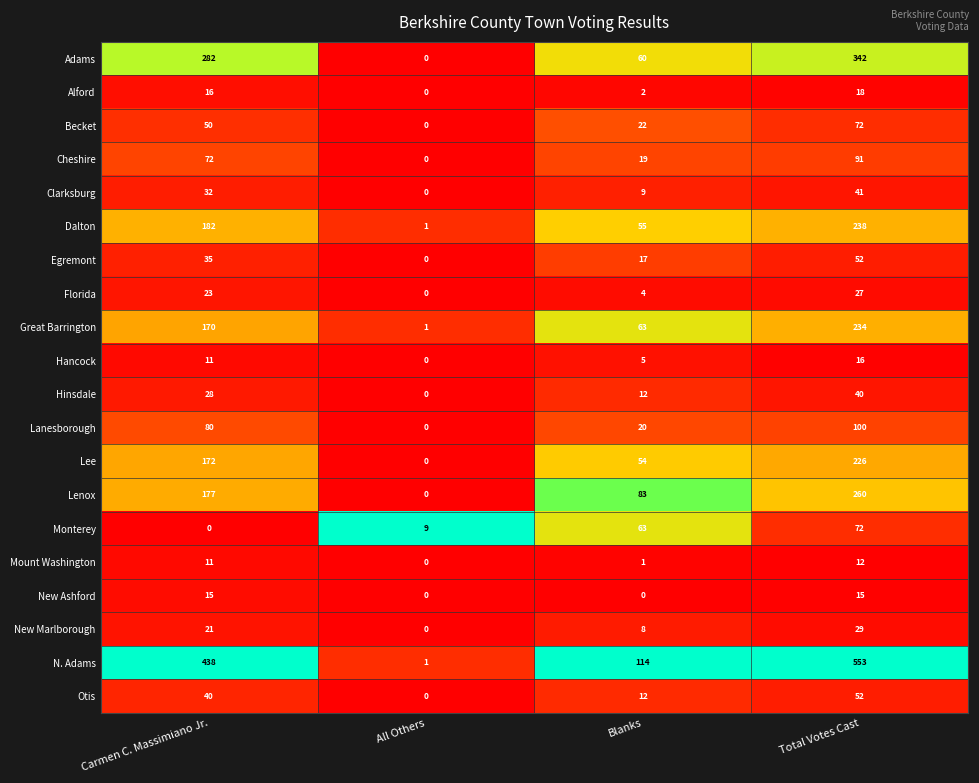

What is the difference between the second highest and second lowest values in the Becket series?

28